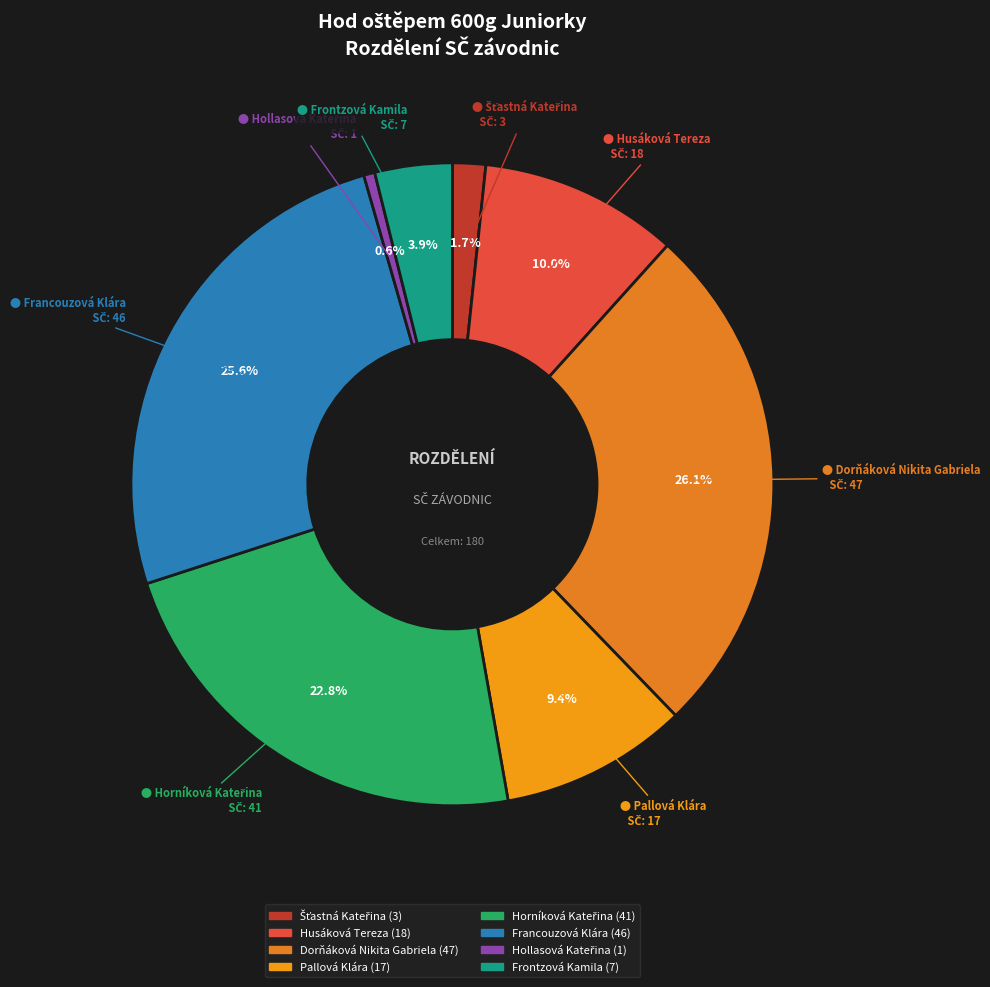

Combined, do Pallová Klára and Dorňáková Nikita Gabriela account for over 50%?

No